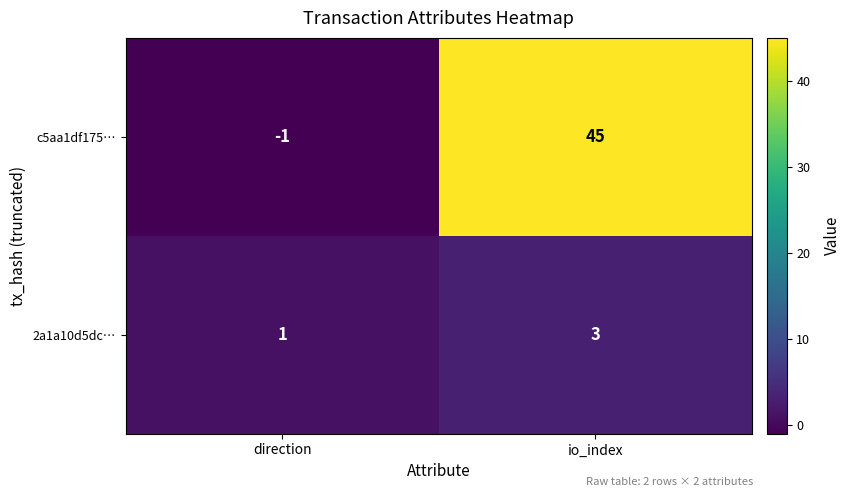

Which series has the largest total across all categories?

c5aa1df175…